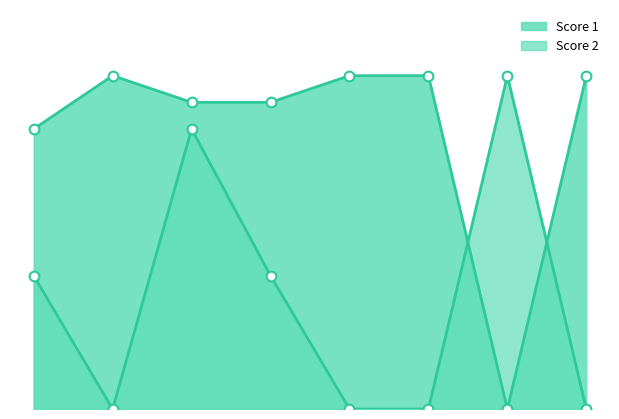

Where do Score 1 and Score 2 first cross each other?

6 and 7